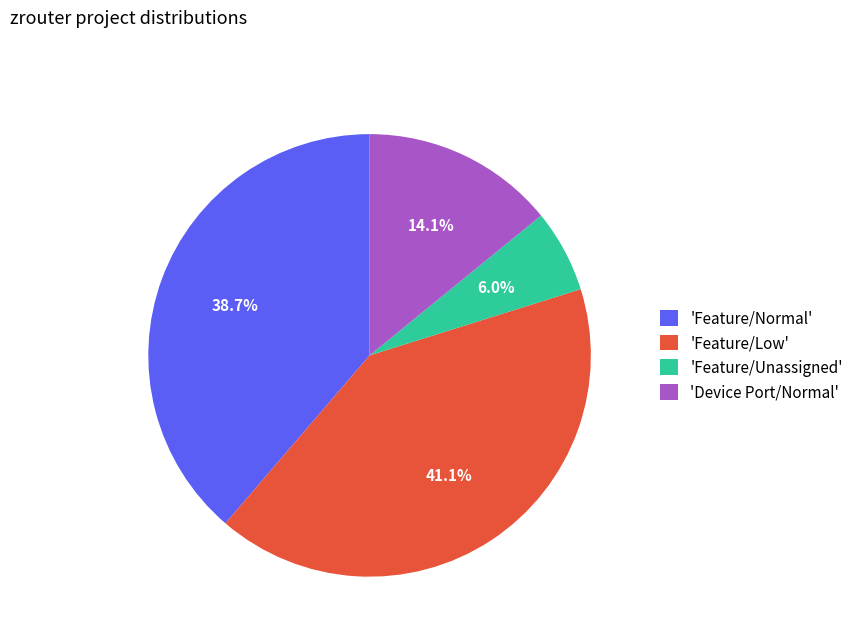

Which has a higher value, 'Feature/Unassigned' or 'Feature/Normal'?

'Feature/Normal'